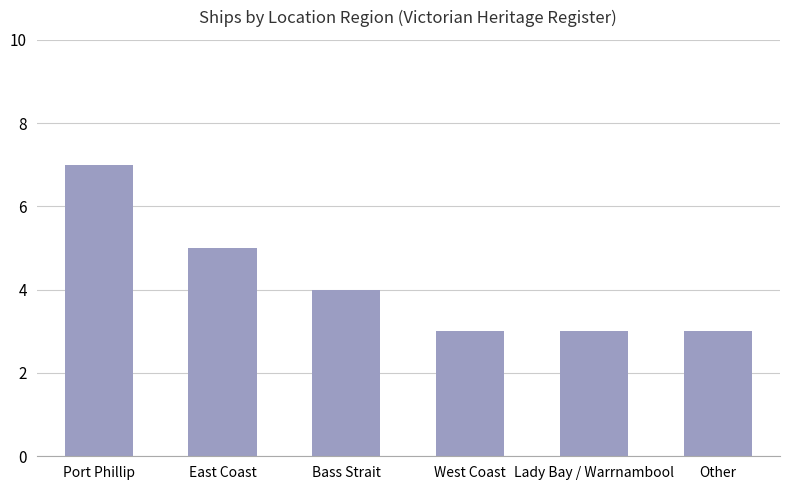

What position from the right is Other?

1